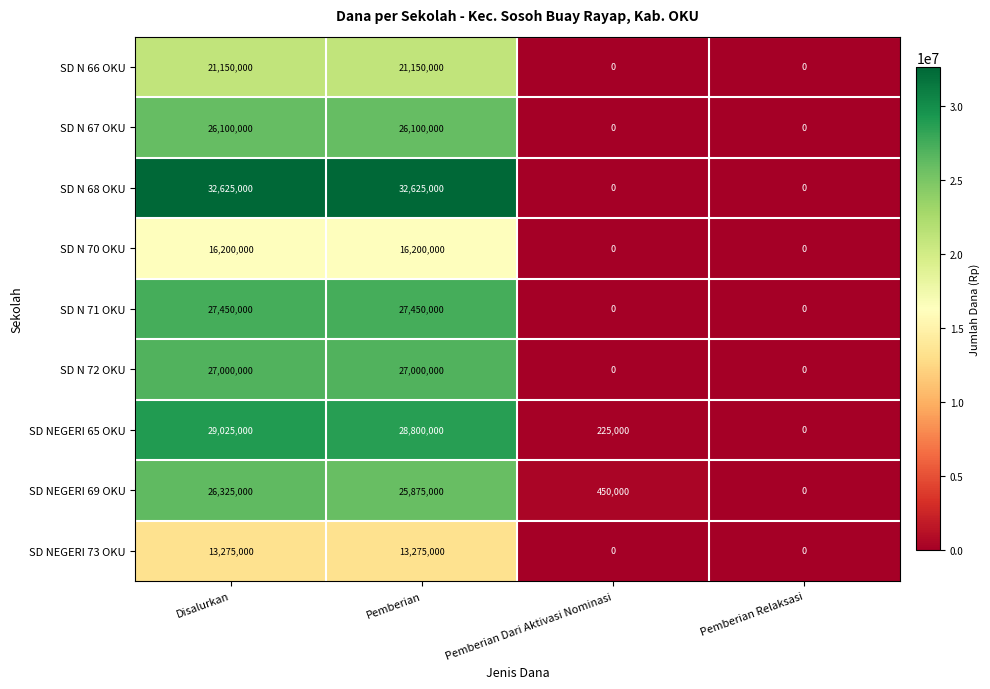

What is the difference between the maximum and minimum values in the SD NEGERI 69 OKU series?

26325000